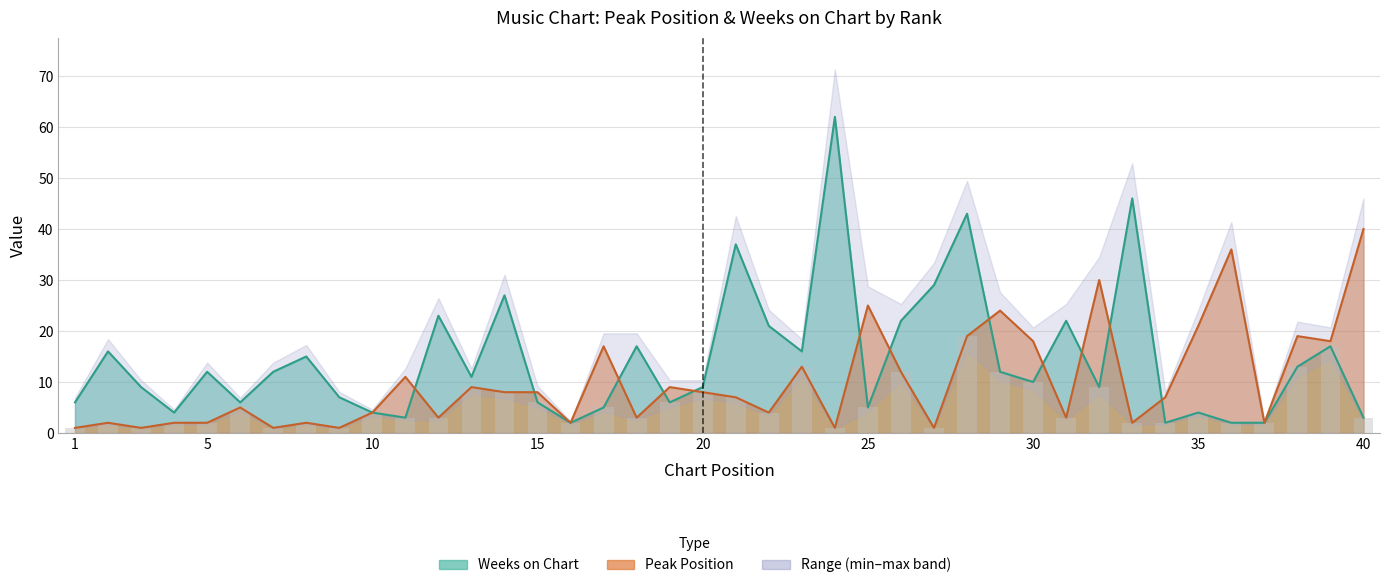

What is the value of the Peak Position bar at the 2nd from the left?

2